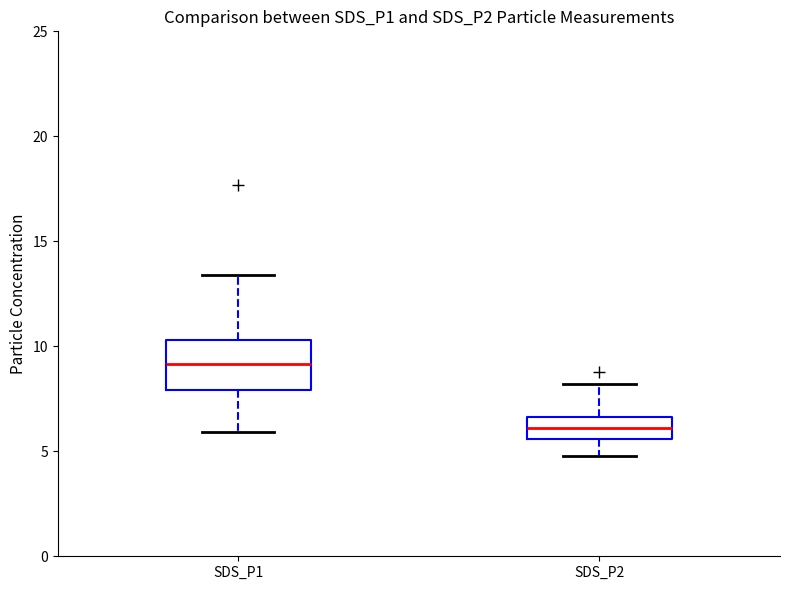

Where is the upper edge of the box for SDS_P2 on the y-axis? The values are not printed on the chart, so give them approximately, as read against the axis.

6.5